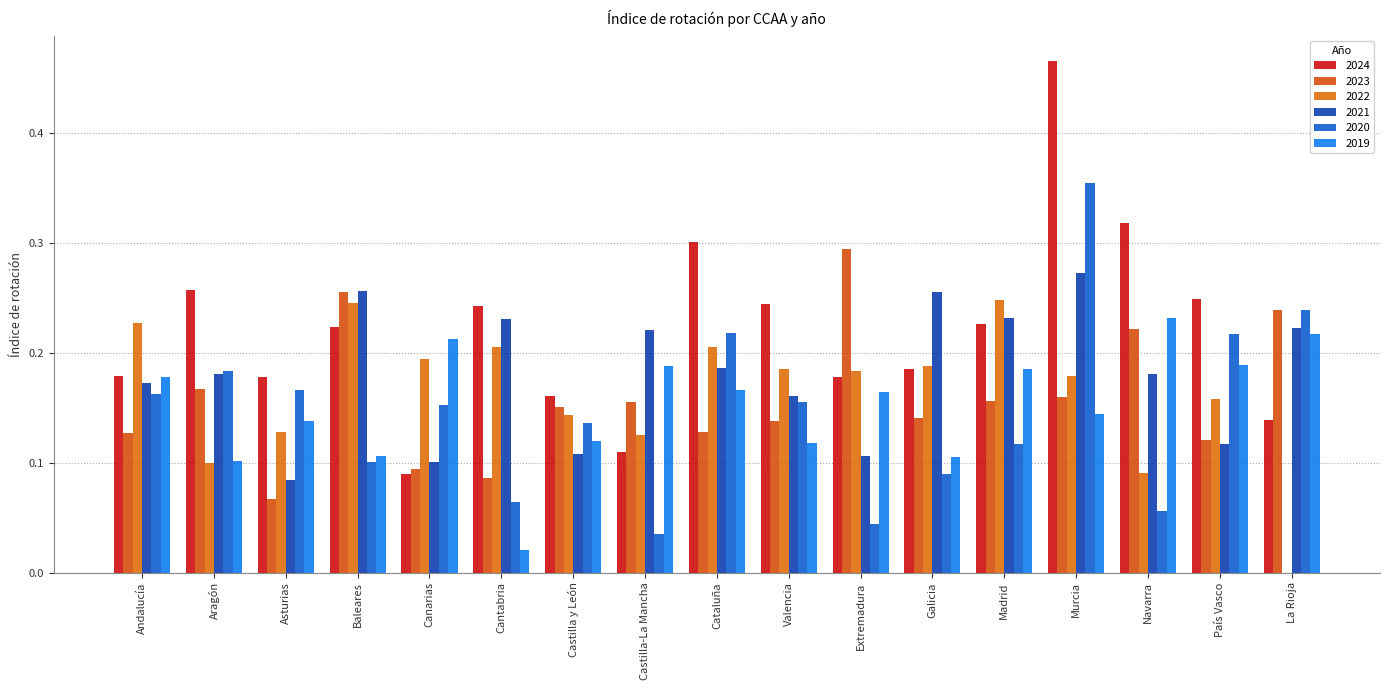

Is it true that 2020 equals 0.3 at Asturias?

False